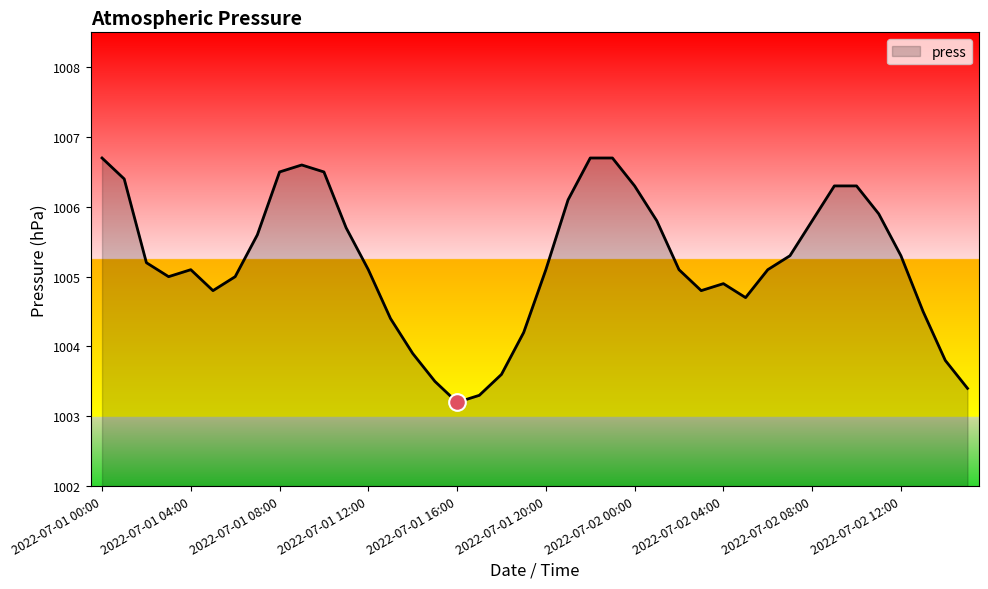

Reading right to left, list all the values displayed in this chart.

1003.4	1003.8	1004.5	1005.3	1005.9	1006.3	1006.3	1005.8	1005.3	1005.1	1004.7	1004.9	1004.8	1005.1	1005.8	1006.3	1006.7	1006.7	1006.1	1005.1	1004.2	1003.6	1003.3	1003.2	1003.5	1003.9	1004.4	1005.1	1005.7	1006.5	1006.6	1006.5	1005.6	1005.0	1004.8	1005.1	1005.0	1005.2	1006.4	1006.7